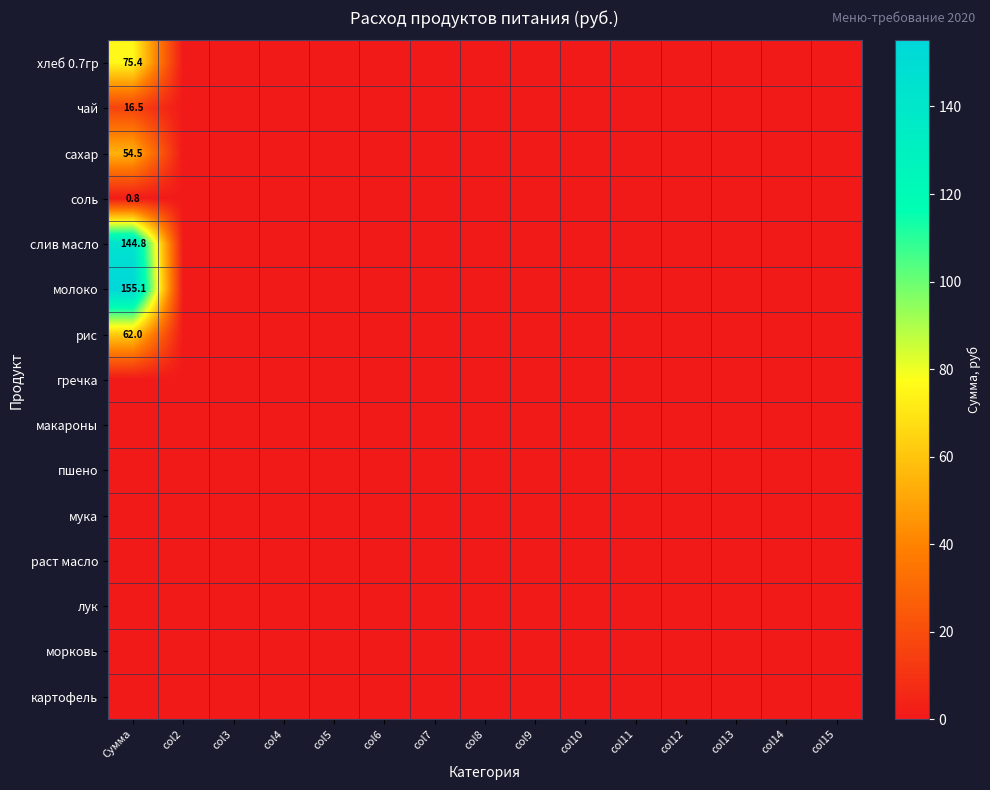

Which series has the largest total across all categories?

молоко